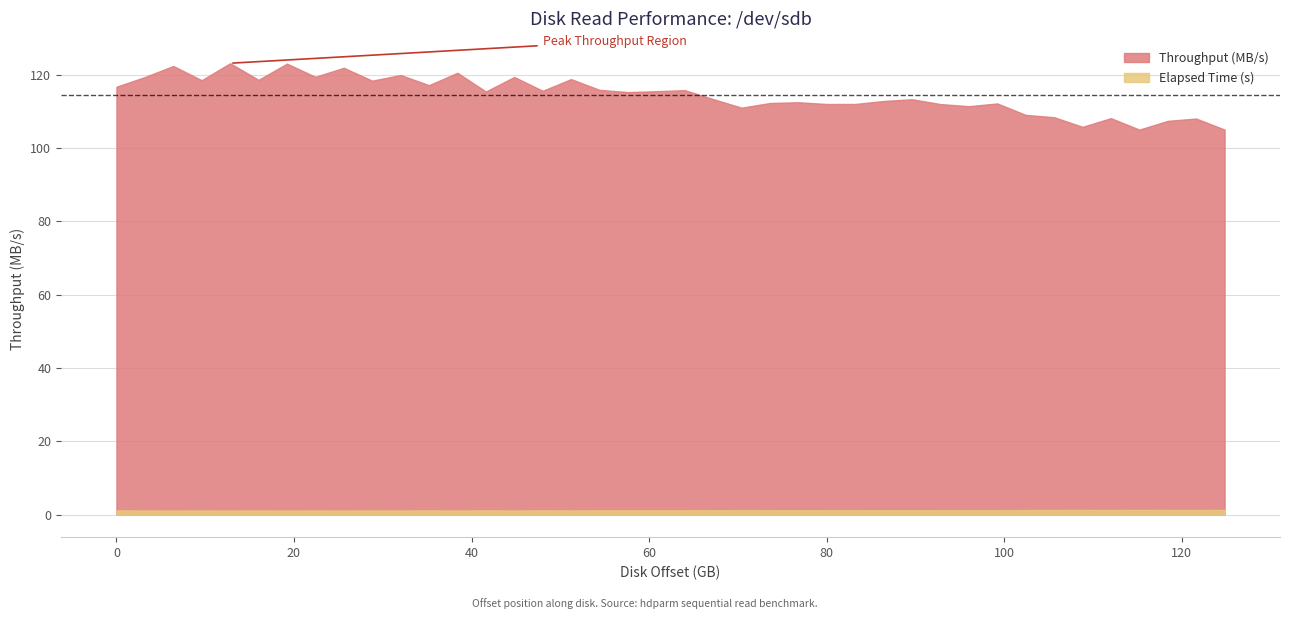

What is the sum of all Throughput (MB/s) values?

4581.7